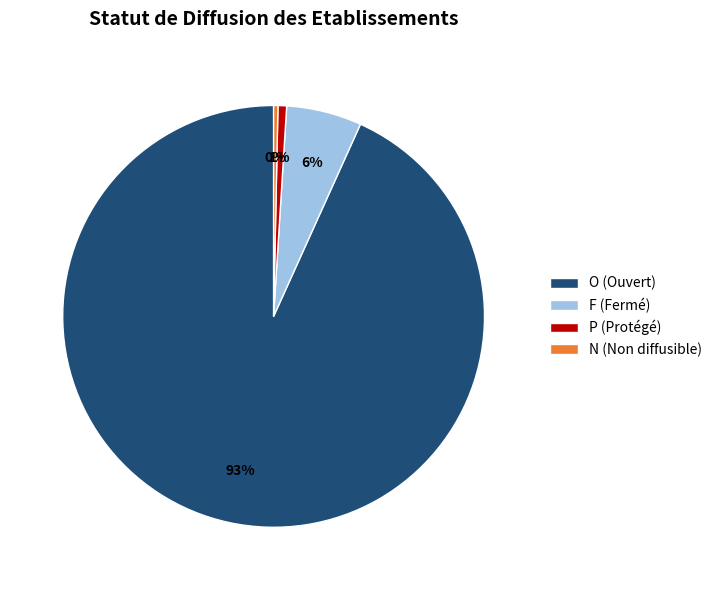

Between O (Ouvert) and F (Fermé), which is larger?

O (Ouvert)